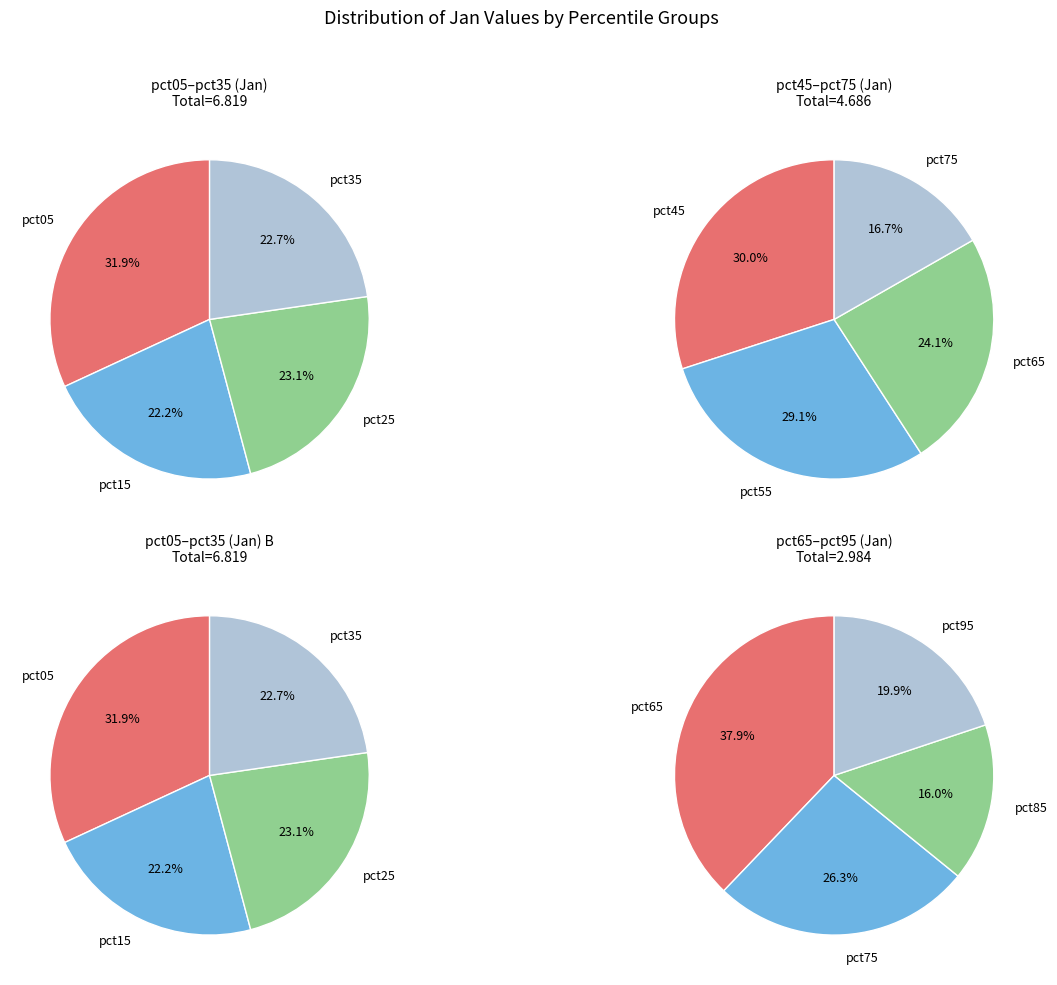

Rank the categories by value from lowest to highest.

pct85, pct95, pct75, pct65, pct55, pct45, pct15, pct35, pct25, pct05